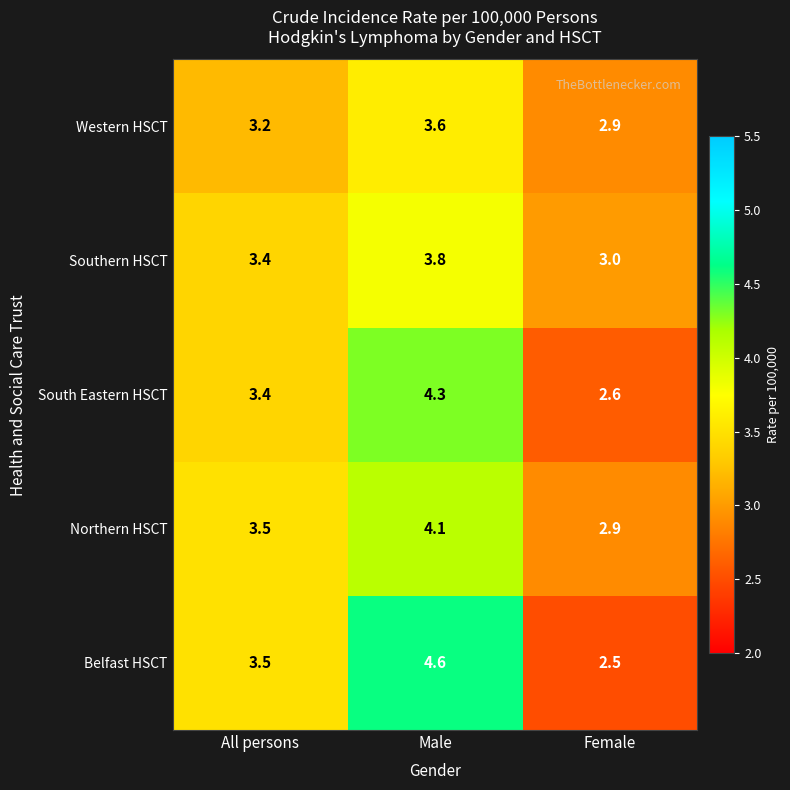

Is it true that Northern HSCT equals 1.1 at Male?

False